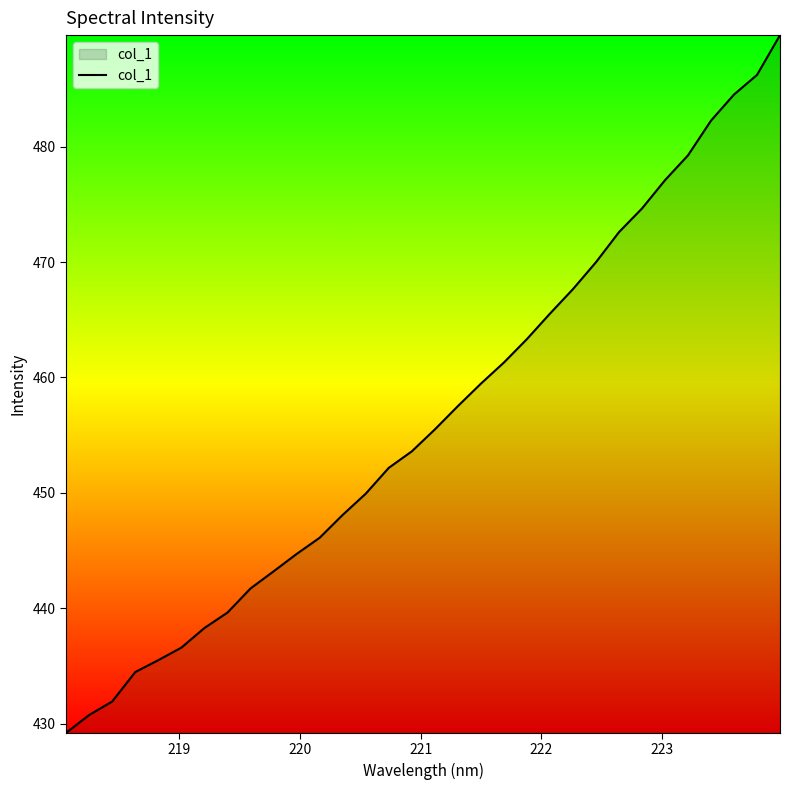

What is the difference between the maximum and minimum values?

60.5